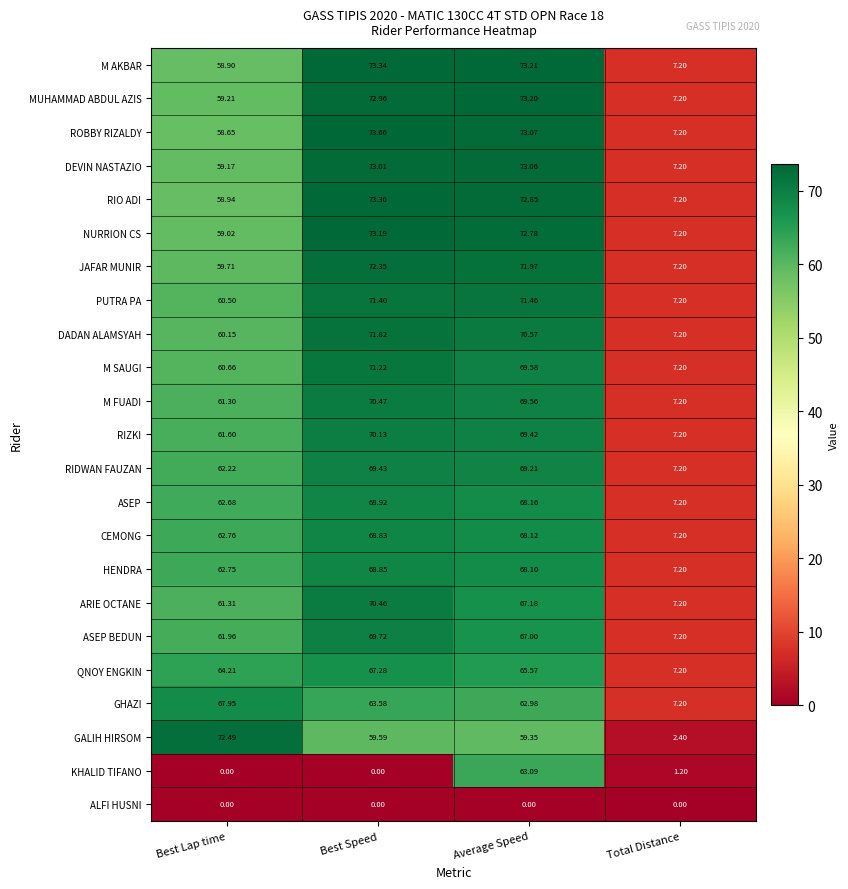

At Average Speed, list the series in order from smallest to largest.

ALFI HUSNI, GALIH HIRSOM, GHAZI, KHALID TIFANO, QNOY ENGKIN, ASEP BEDUN, ARIE OCTANE, HENDRA, CEMONG, ASEP, RIDWAN FAUZAN, RIZKI, M FUADI, M SAUGI, DADAN ALAMSYAH, PUTRA PA, JAFAR MUNIR, NURRION CS, RIO ADI, DEVIN NASTAZIO, ROBBY RIZALDY, MUHAMMAD ABDUL AZIS, M AKBAR